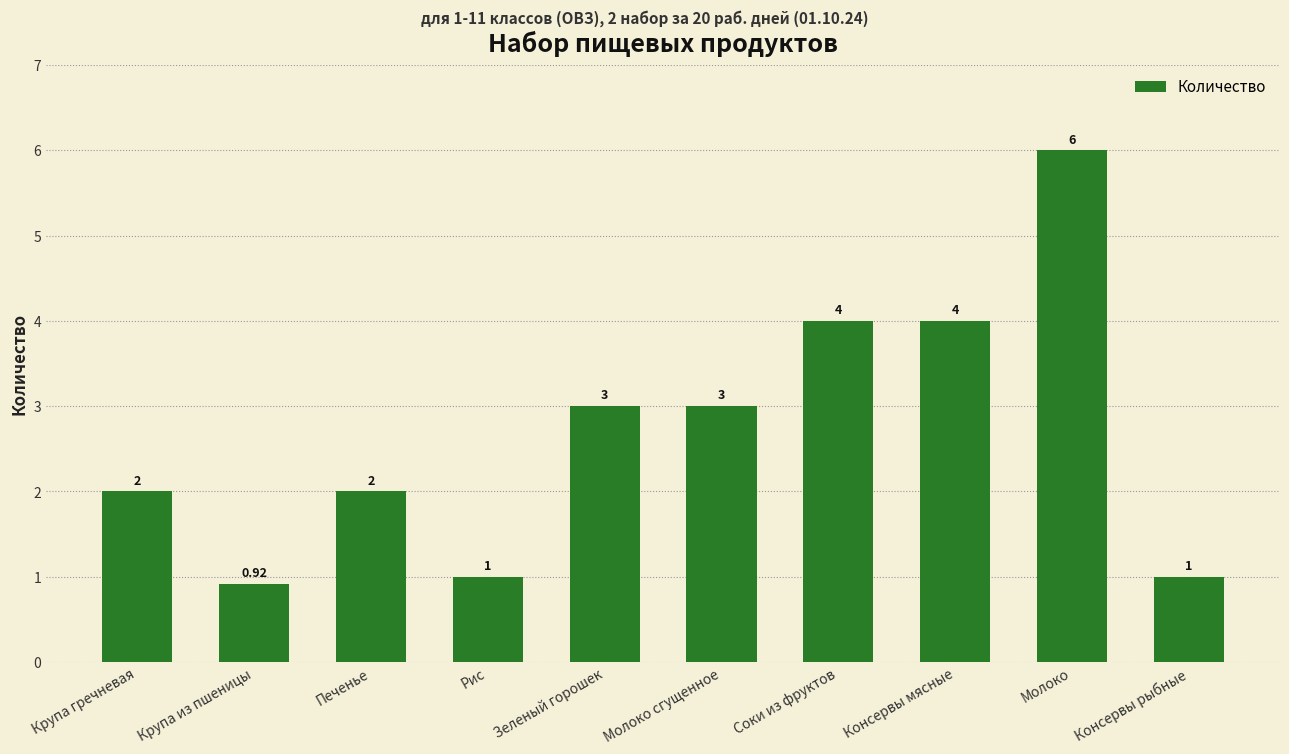

How many data points are less than 3?

5